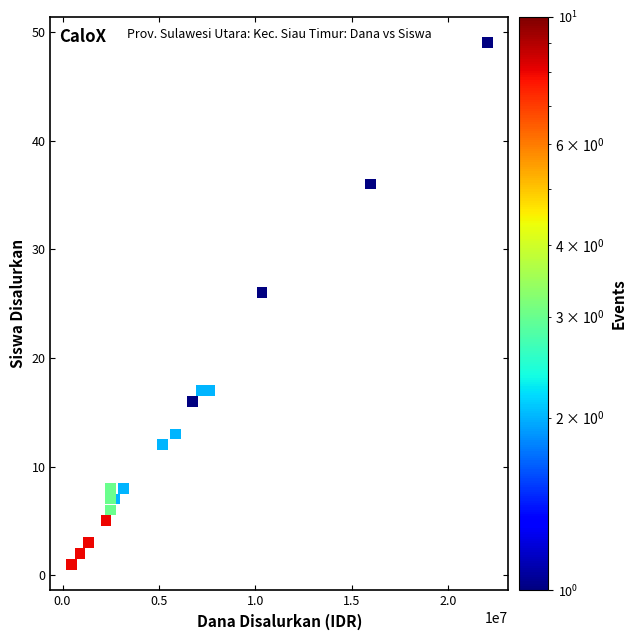

What Y value in the scatter plot is closest to 25?

26